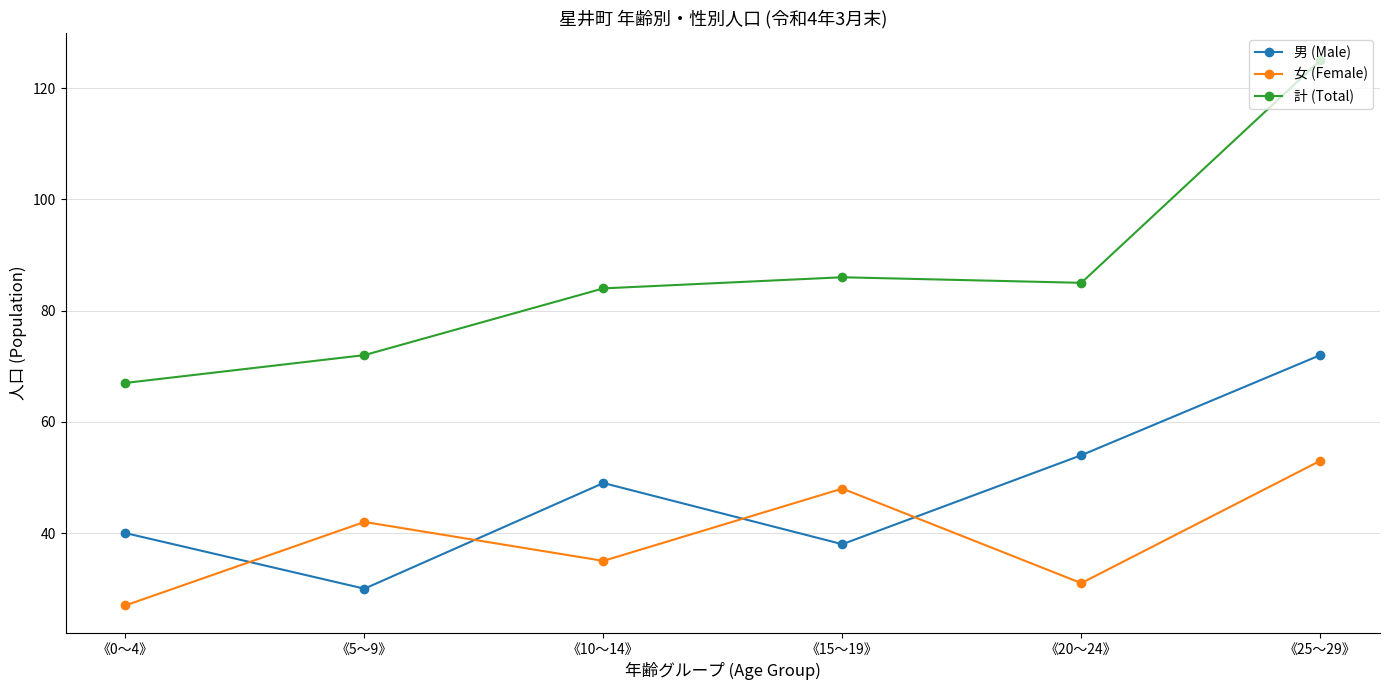

What is the label of the 3rd point from the right?

《15～19》